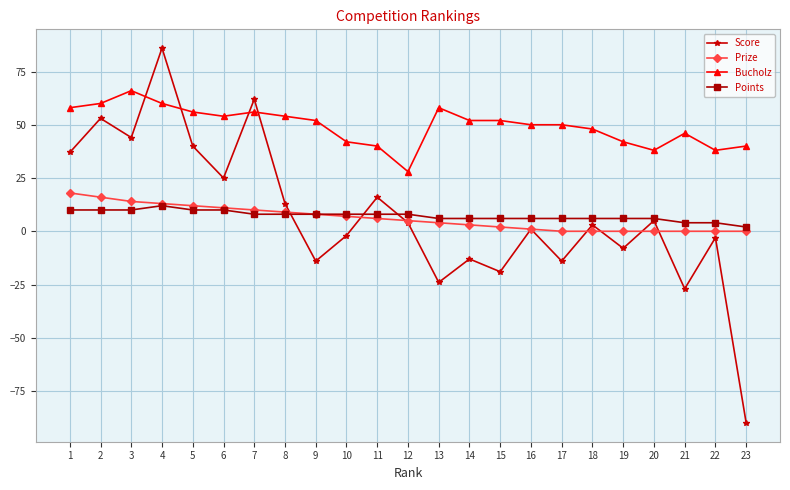

At which label does Points first exceed 8?

1